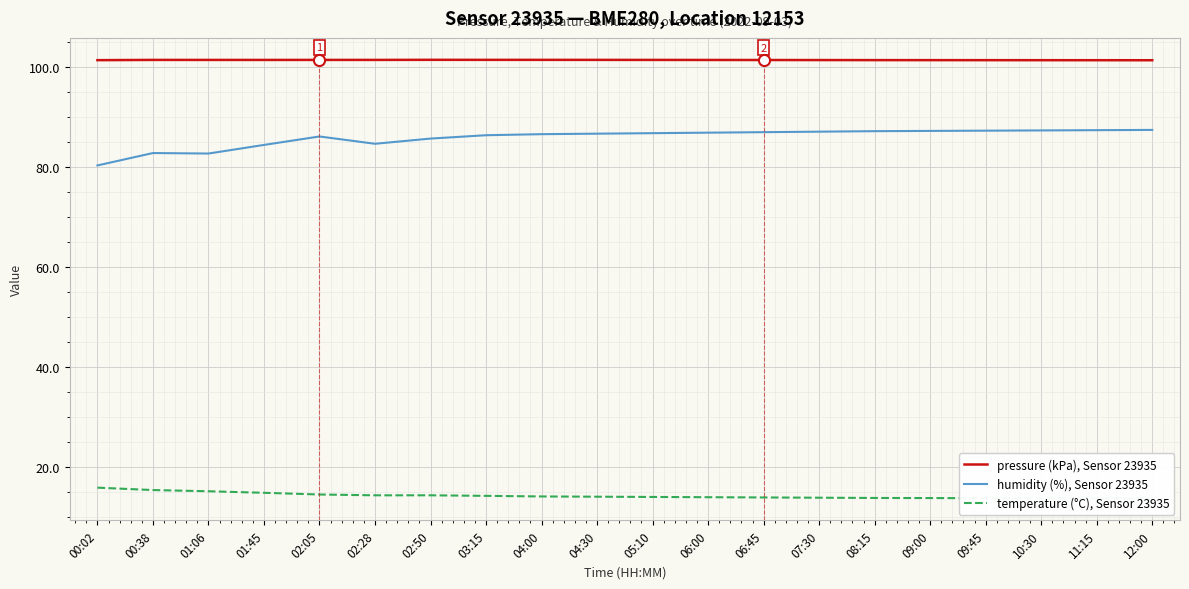

What is the label of the 13th point from the left?

06:45